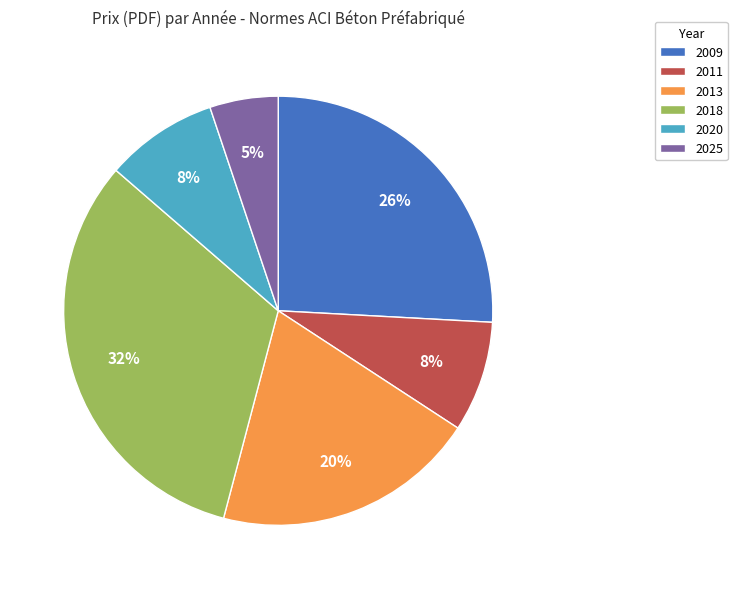

To the nearest percent, what is the difference between the 2013 and 2018 slice percentages?

12%